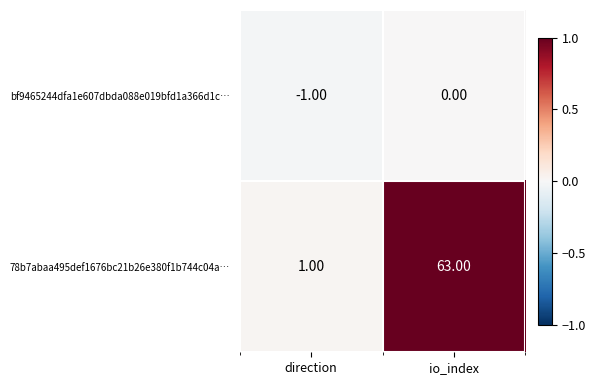

At which category is the sum across all series the highest?

io_index